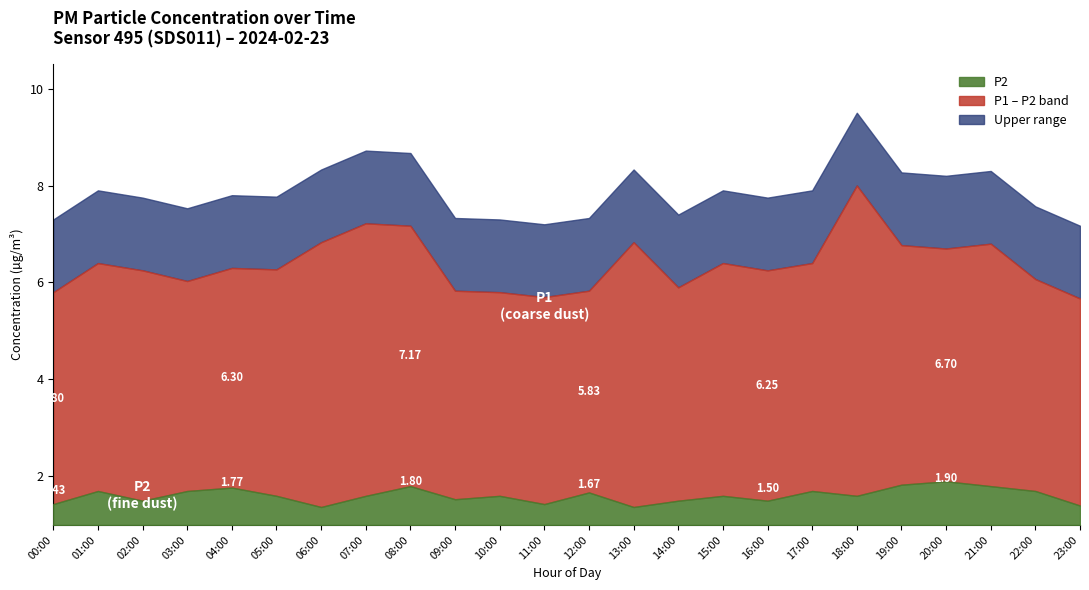

Is the value of P1 at 18:00 greater than the value of P2 at 18:00?

Yes